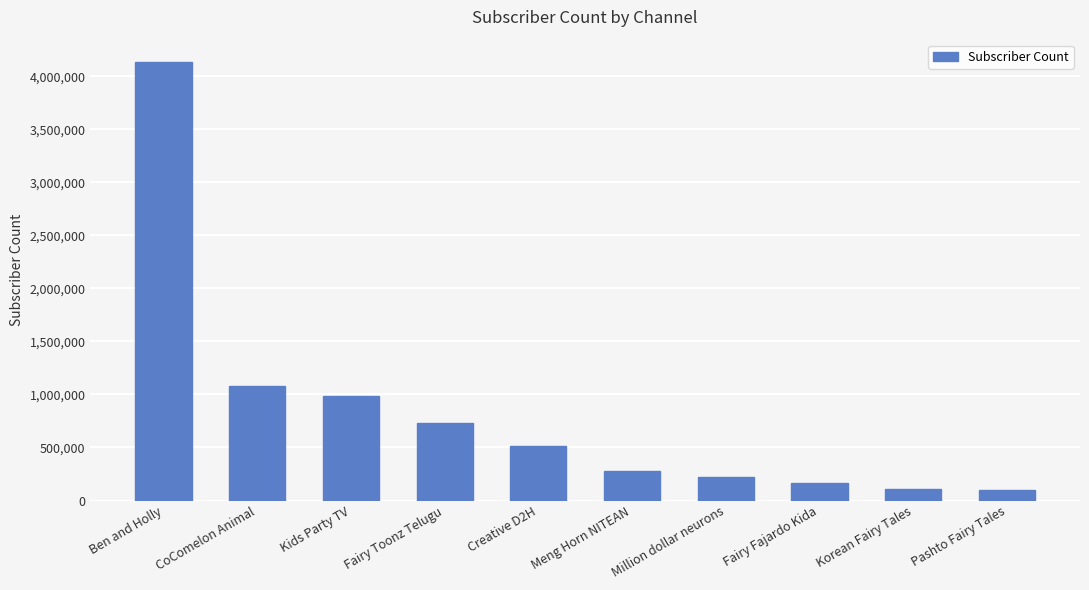

What is the smallest value displayed?

103000